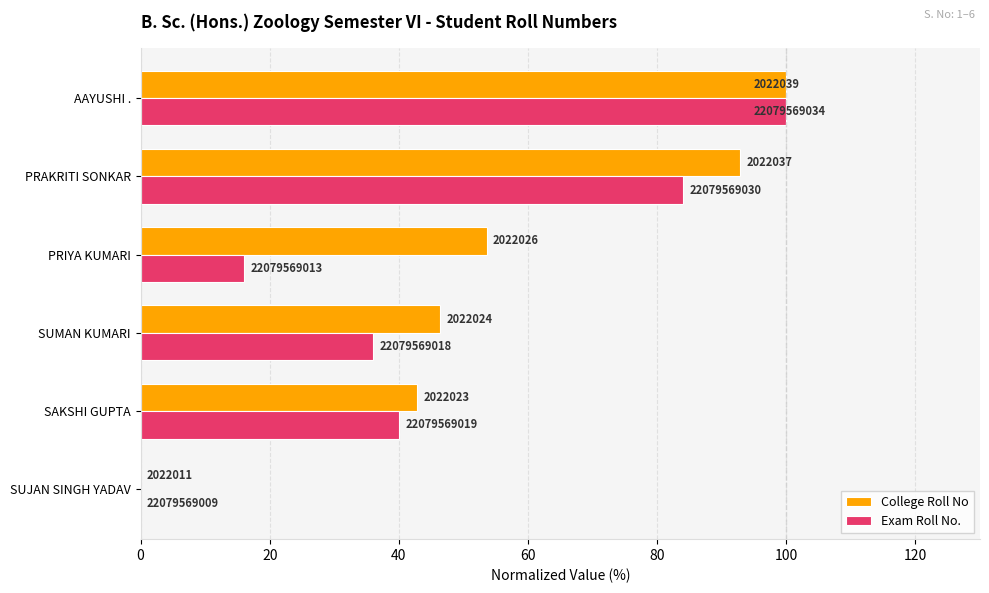

What is the average value of the Exam Roll No. series?

46.0